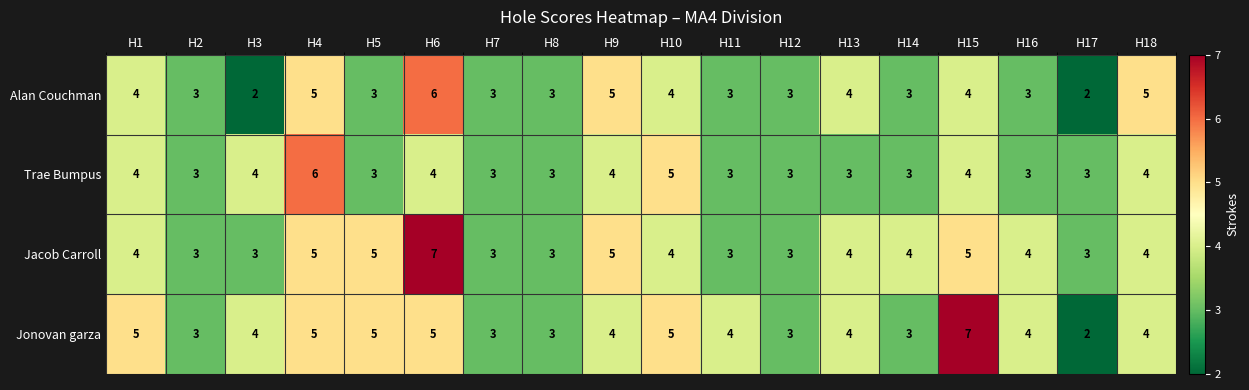

What is the approximate value of Jacob Carroll at H1?

4